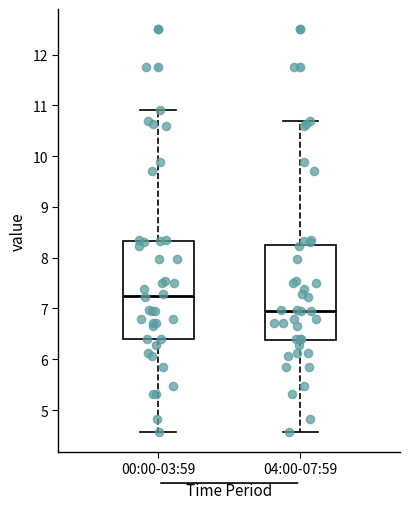

Which box's median line is the highest?

00:00-03:59